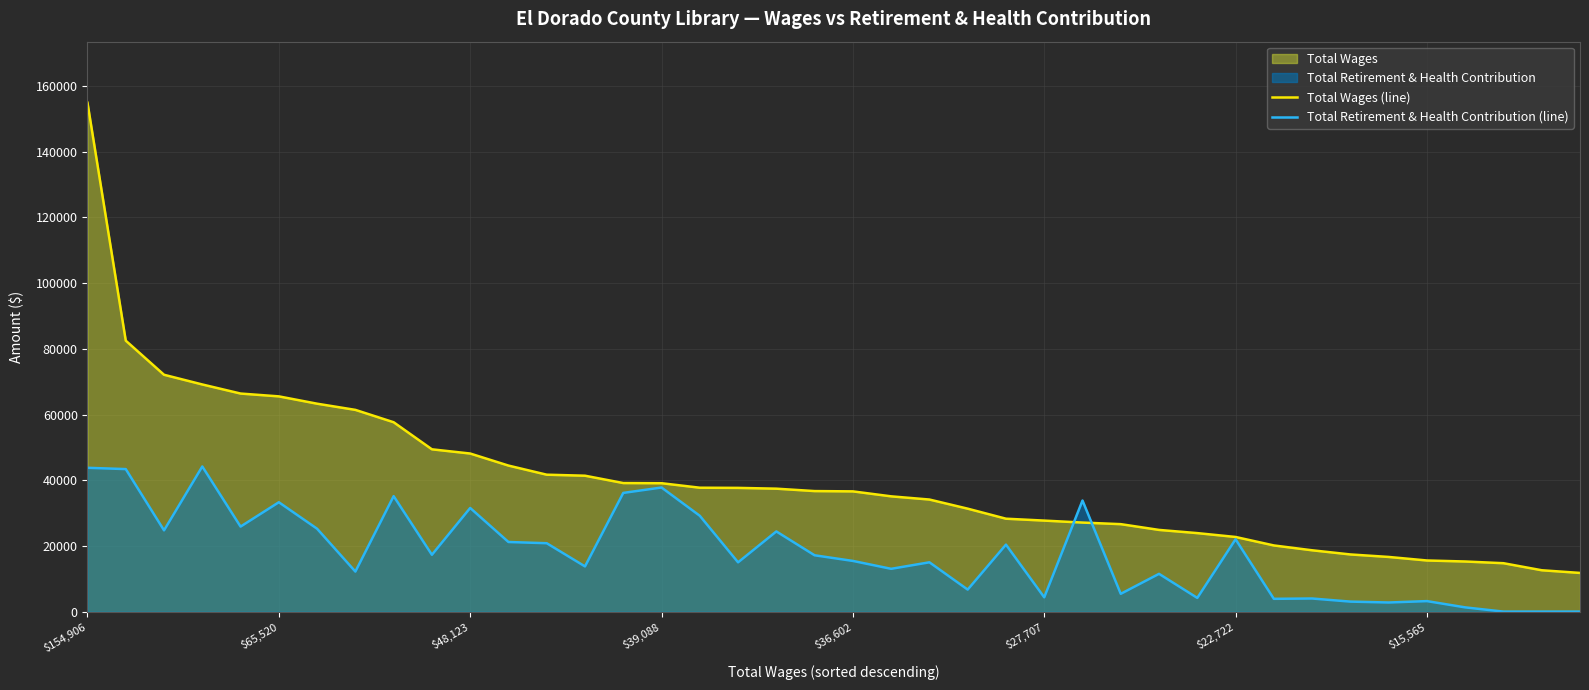

The value of Total Retirement & Health Contribution (line) at 9 is 17303. True or false?

True